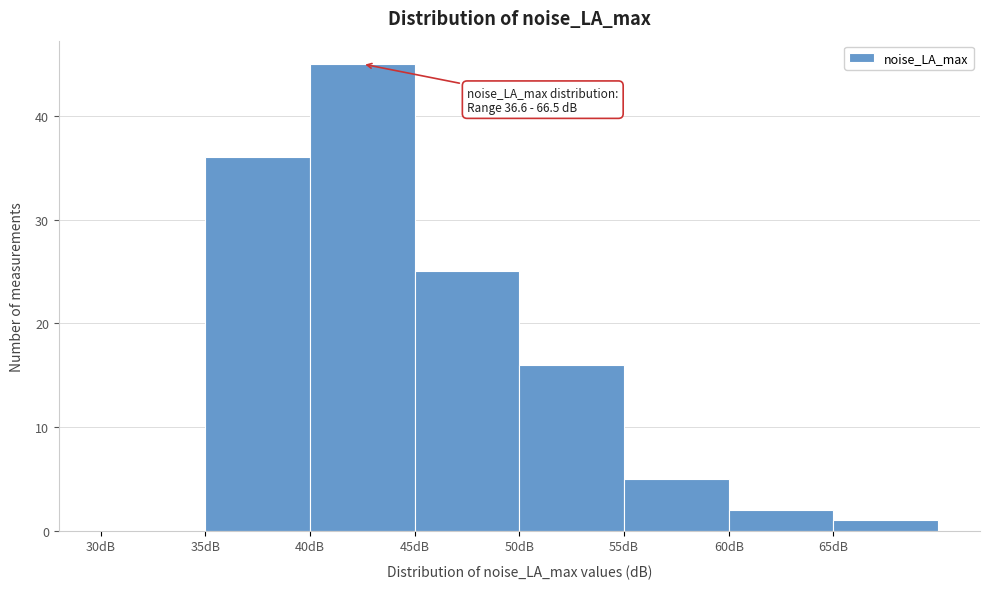

Which range on the x-axis has the tallest bar?

40 to 45